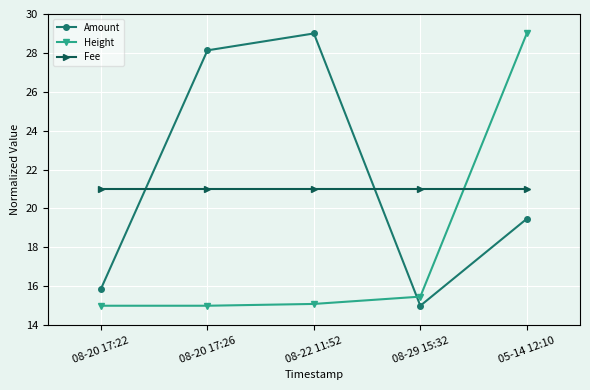

What is the value of the Fee point at the 5th from the left?

21.0